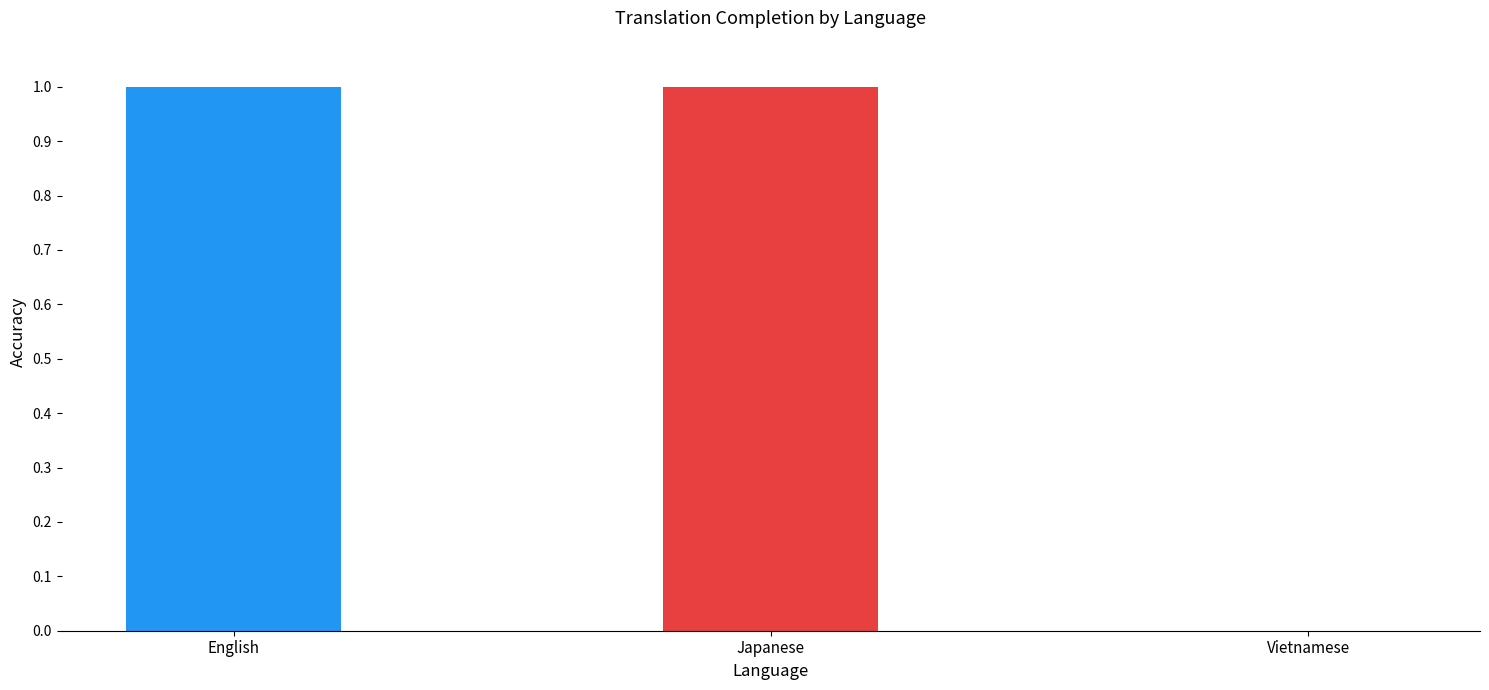

The value at English is 2. True or false?

False